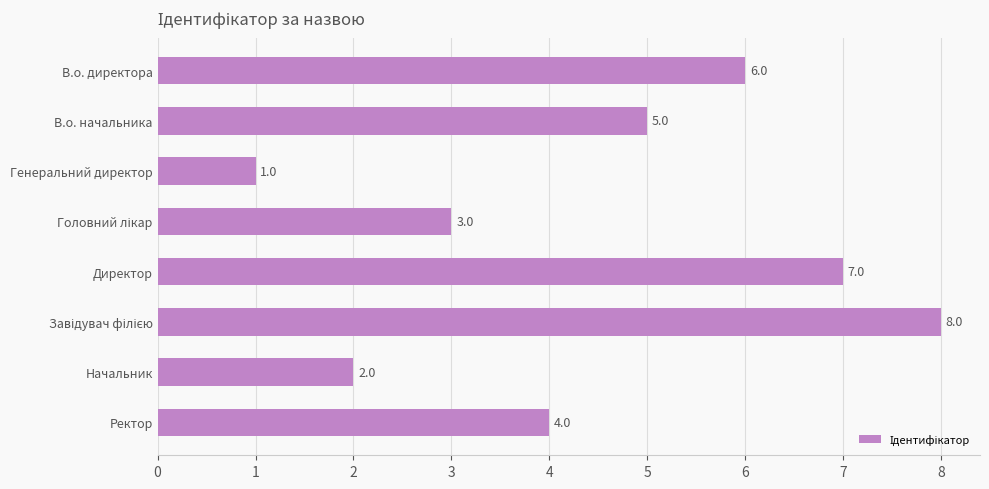

What is the difference between the maximum and minimum values?

7